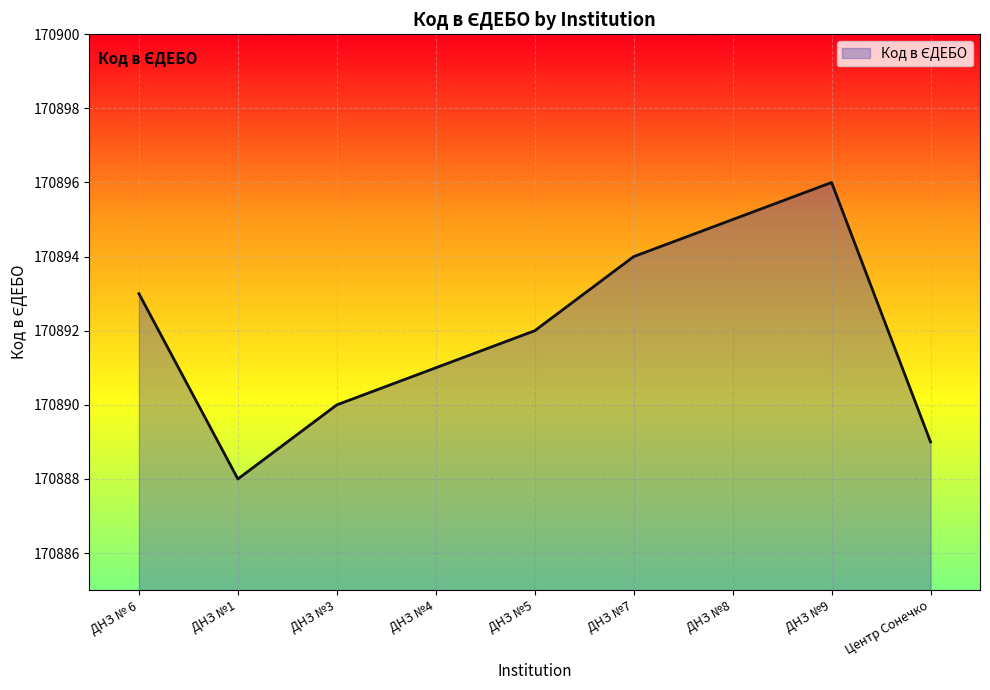

List the labels in order of value, largest first.

ДНЗ №9, ДНЗ №8, ДНЗ №7, ДНЗ № 6, ДНЗ №5, ДНЗ №4, ДНЗ №3, Центр Сонечко, ДНЗ №1